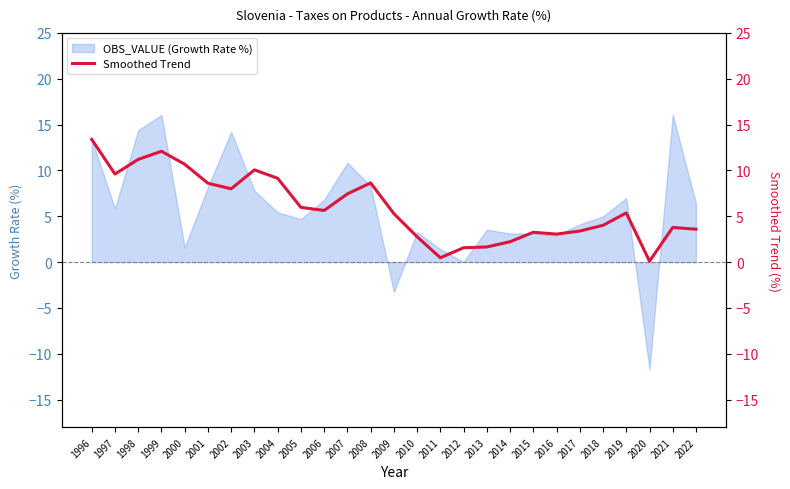

True or false: there are more than 0 points higher than both neighbors.

True